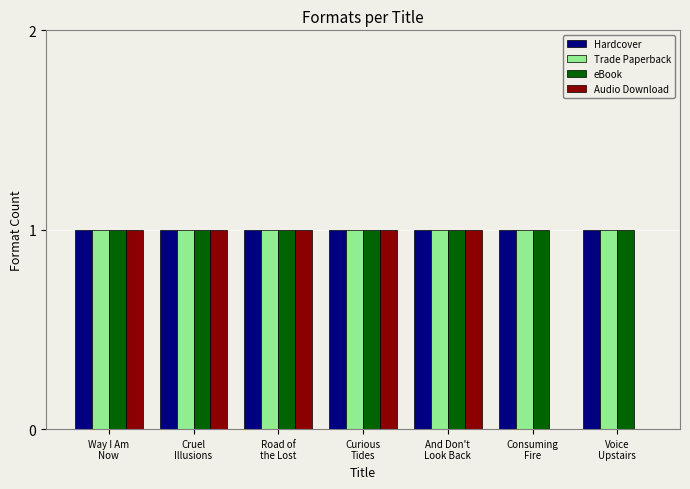

Reading left to right, extract all data points from this chart.

Hardcover: 1	1	1	1	1	1	1
Trade Paperback: 1	1	1	1	1	1	1
eBook: 1	1	1	1	1	1	1
Audio Download: 1	1	1	1	1	0	0